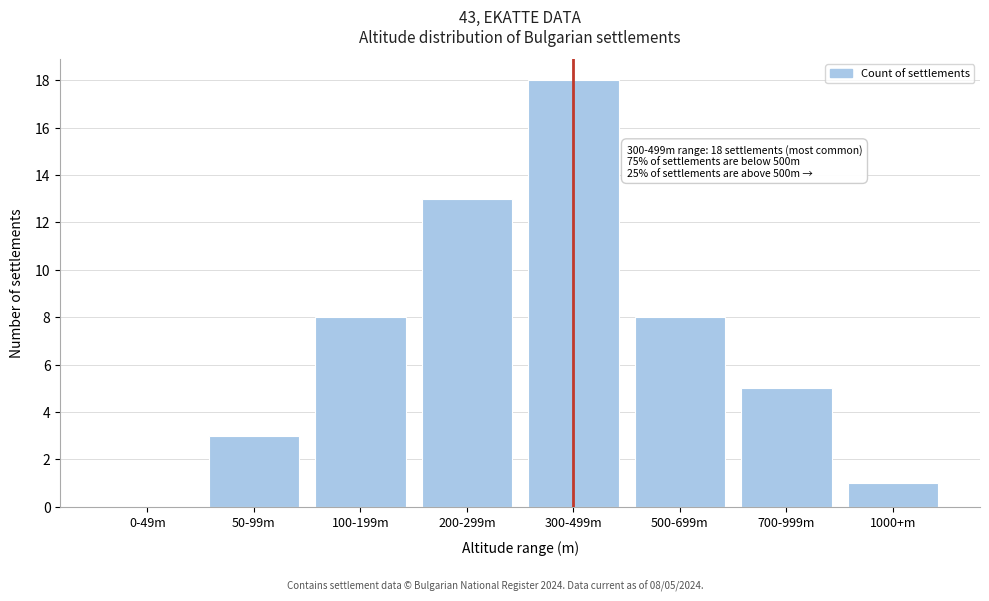

Reading left to right, list all the values displayed in this chart.

0-49m=0	50-99m=3	100-199m=8	200-299m=13	300-499m=18	500-699m=8	700-999m=5	1000+m=1